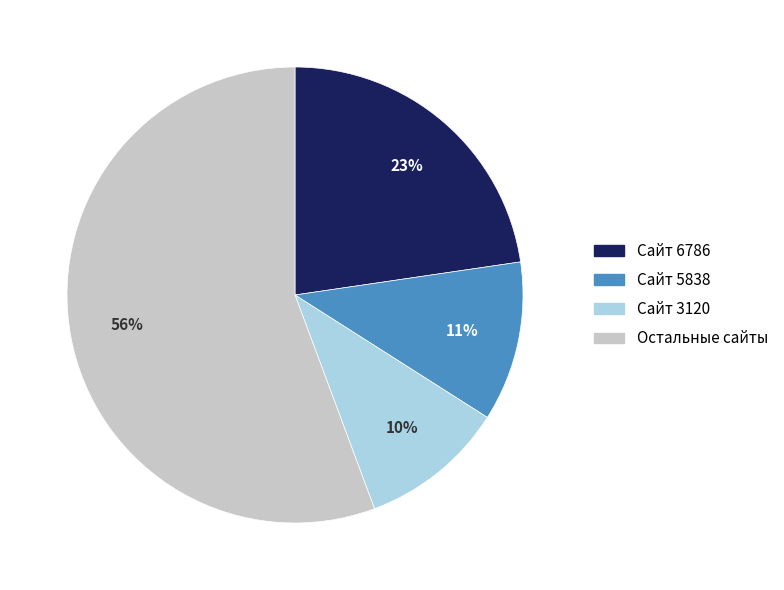

Count the number of slices in the pie.

4